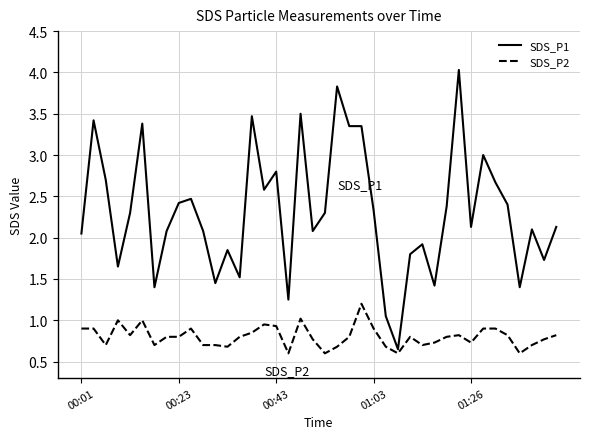

Which series has the largest total across all categories?

SDS_P1